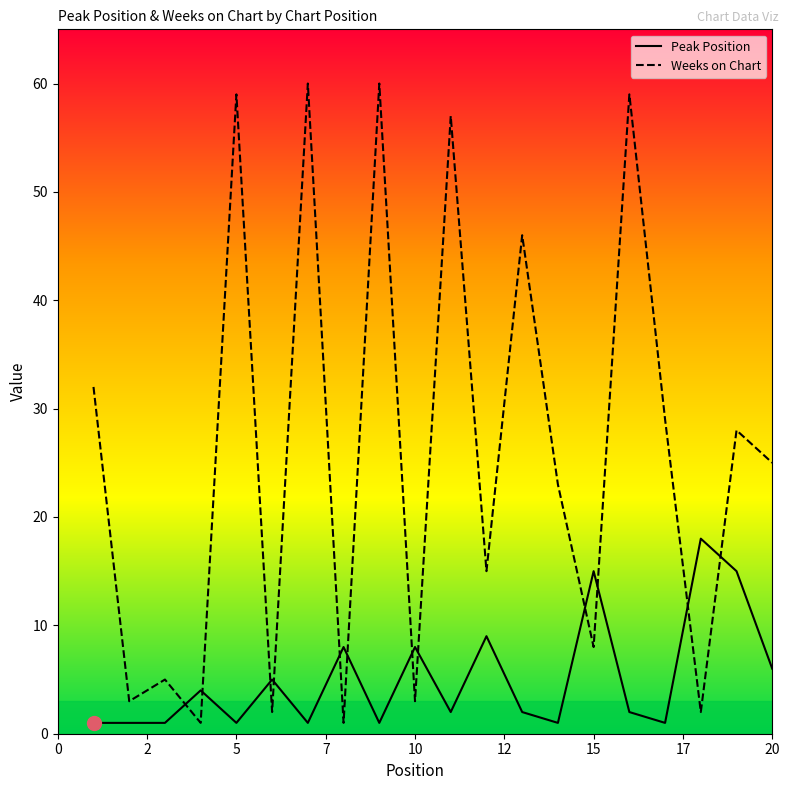

After their last crossing, which series has the higher values: Peak Position or Weeks on Chart?

Weeks on Chart